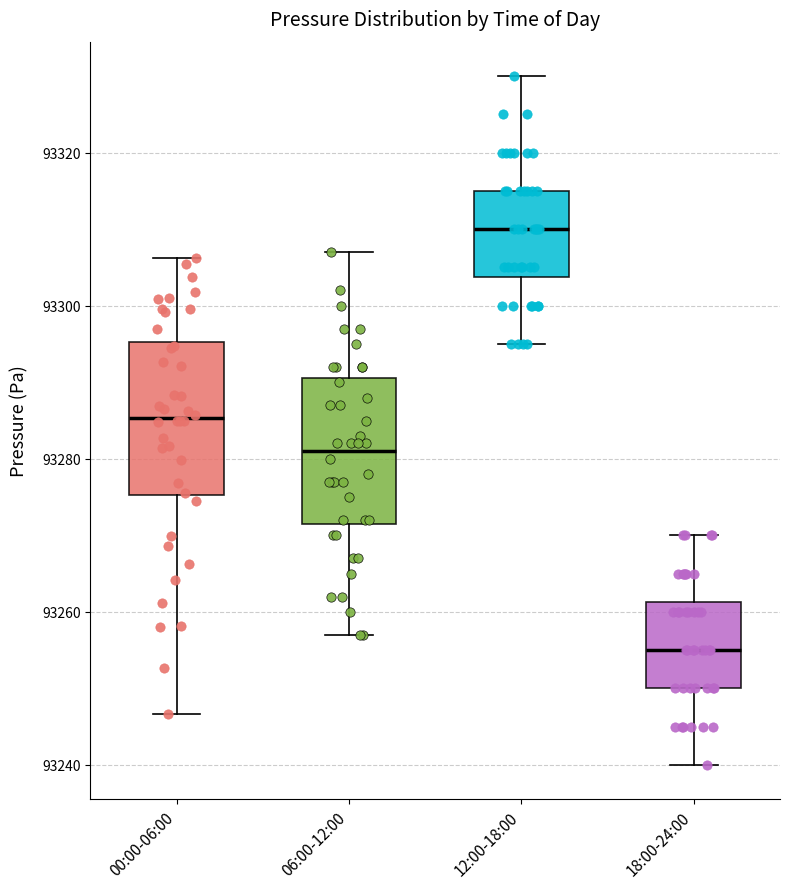

Reading left to right, transcribe this box plot: for each box, give where its median line is, the range the box spans, and where its two whiskers end, as read against the y-axis. The values are not printed on the chart, so give them approximately, as read against the axis.

00:00-06:00: median 93286, box 93276 to 93296, whiskers 93246 to 93306
06:00-12:00: median 93282, box 93272 to 93290, whiskers 93258 to 93308
12:00-18:00: median 93310, box 93304 to 93316, whiskers 93296 to 93330
18:00-24:00: median 93256, box 93250 to 93262, whiskers 93240 to 93270